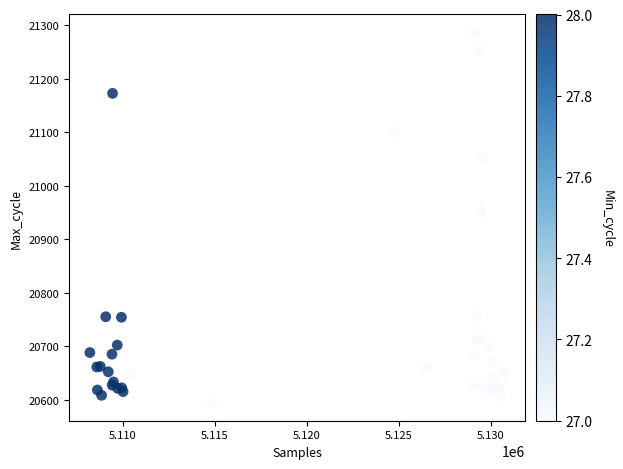

What Y value in the scatter plot is closest to 20940?

20952